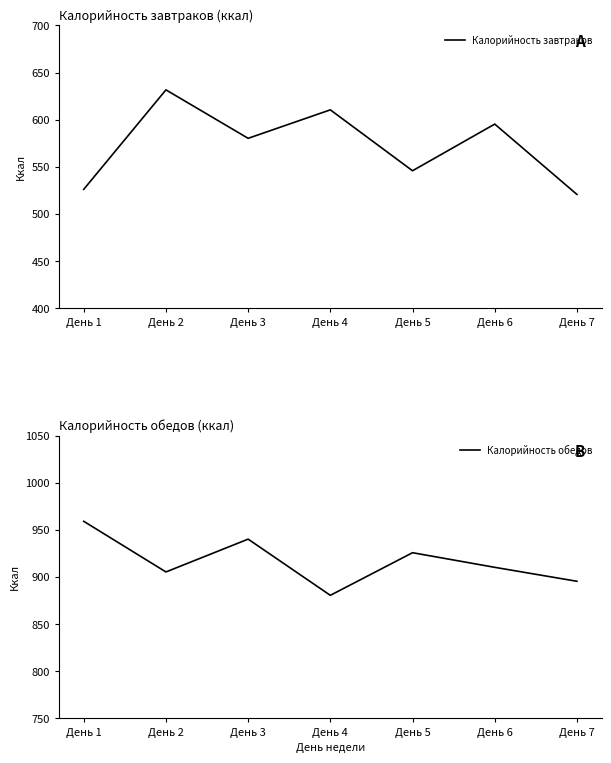

What is the sum of all Калорийность обедов values?

6416.2